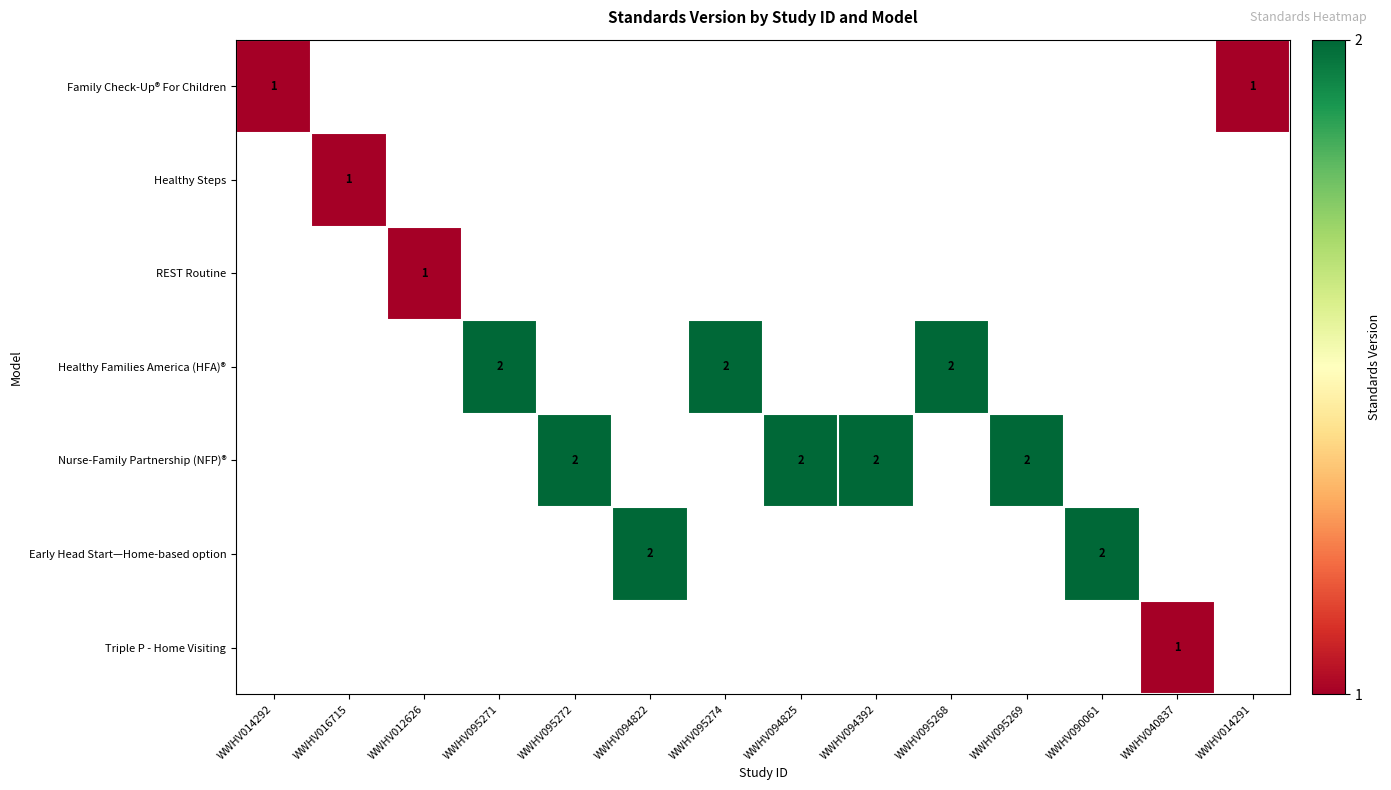

Is it true that Healthy Families America (HFA)® equals 1 at WWHV095274?

False